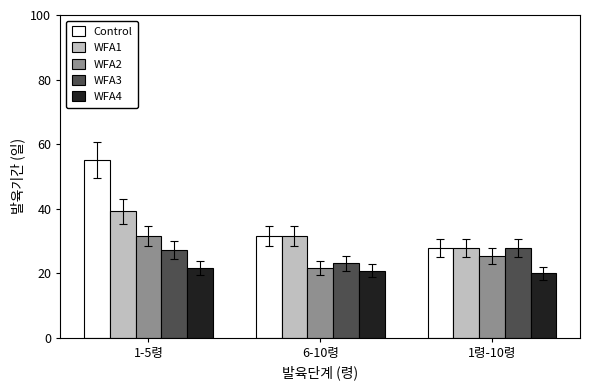

Reading left to right, list all the values displayed in this chart.

Control: 55.0	31.4	27.7
WFA1: 39.1	31.4	27.7
WFA2: 31.4	21.6	25.4
WFA3: 27.2	23.1	27.7
WFA4: 21.6	20.7	20.0